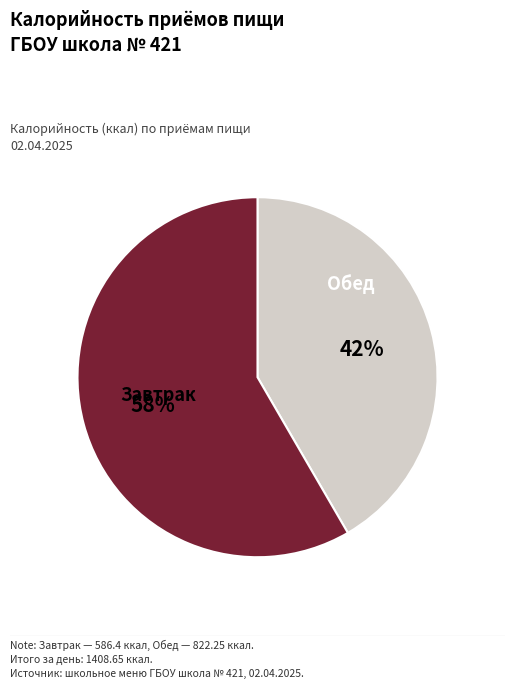

To the nearest percent, what is the average slice percentage?

50%